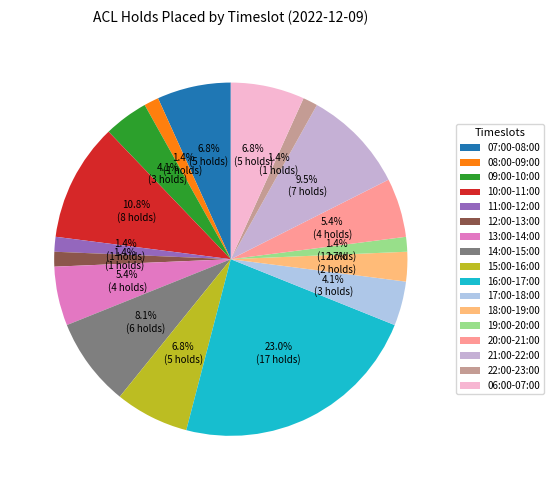

Between 08:00-09:00 and 21:00-22:00, which is larger?

21:00-22:00